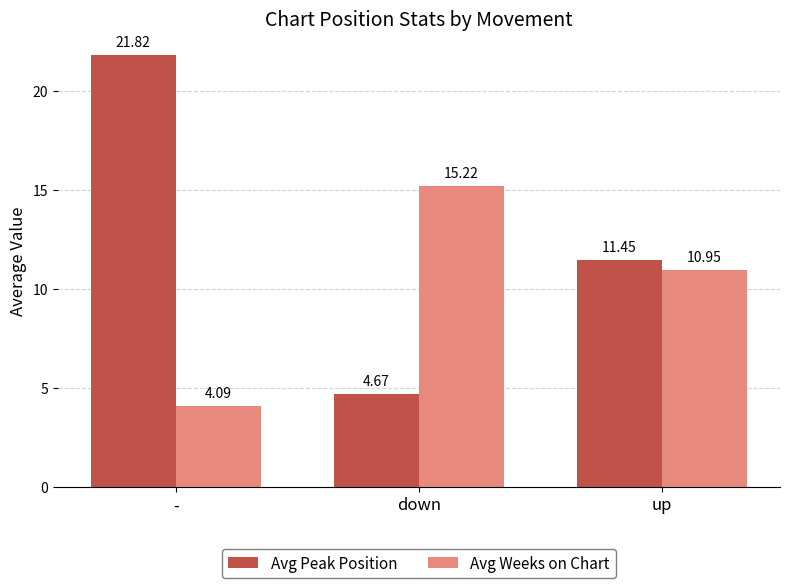

At how many categories does at least one series exceed 7?

3